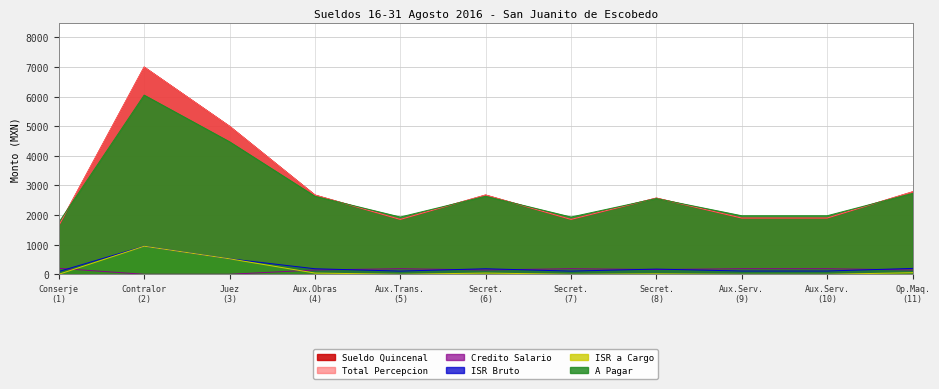

True or false: ISR a Cargo and Sueldo Quincenal cross at least once.

False